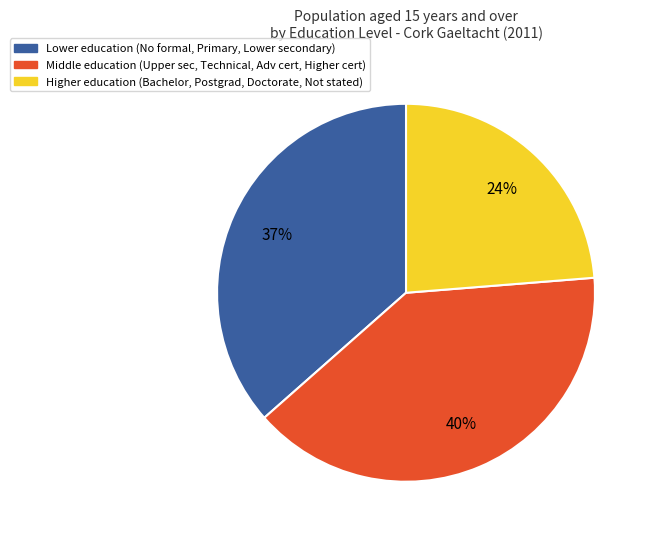

Is Middle education (Upper sec, Technical, Adv cert, Higher cert) the majority of the pie?

No